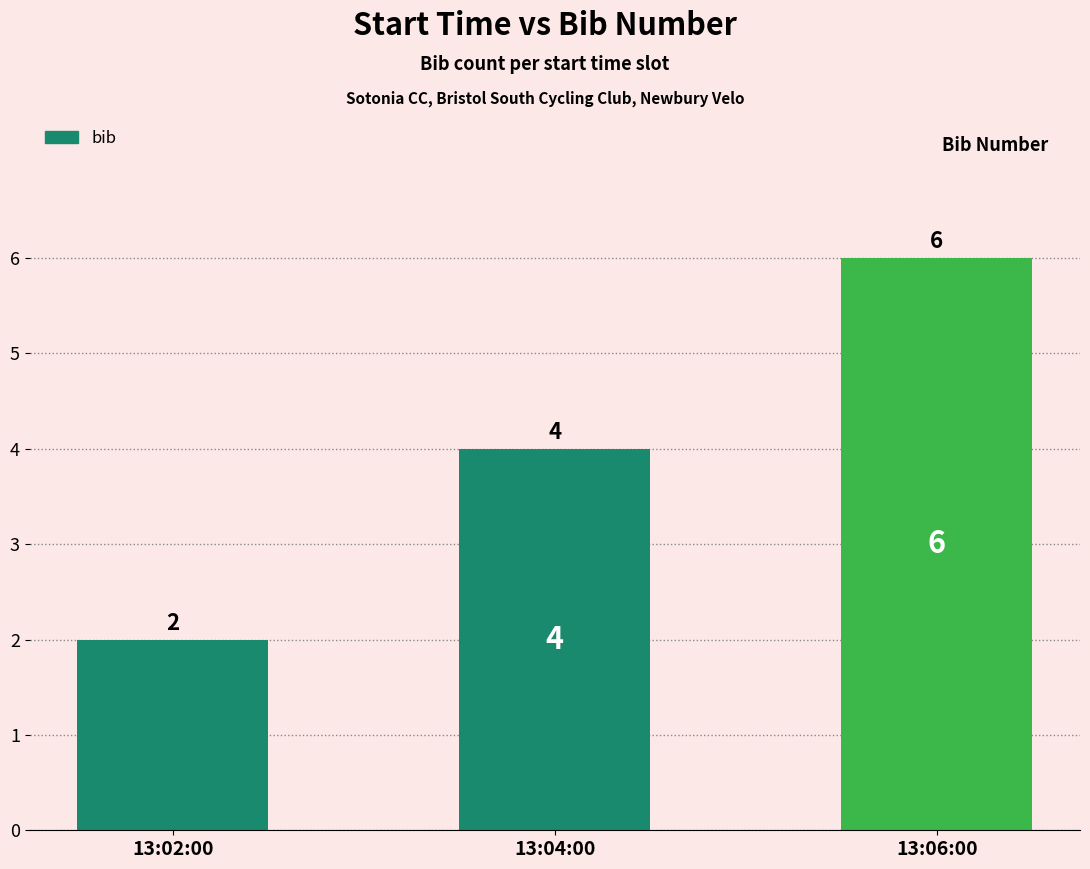

What is the sum of all values?

12